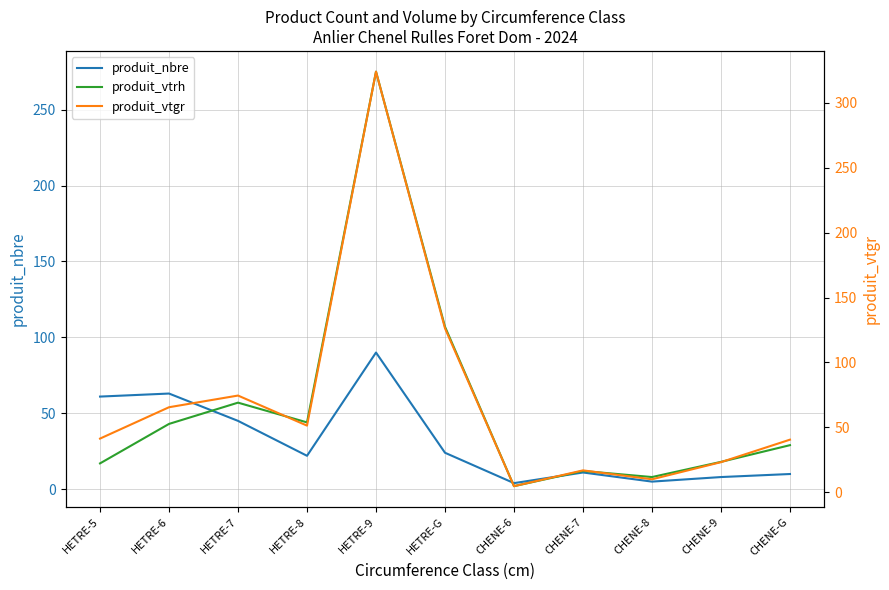

List the series in order of their overall mean, lowest first.

produit_nbre, produit_vtrh, produit_vtgr